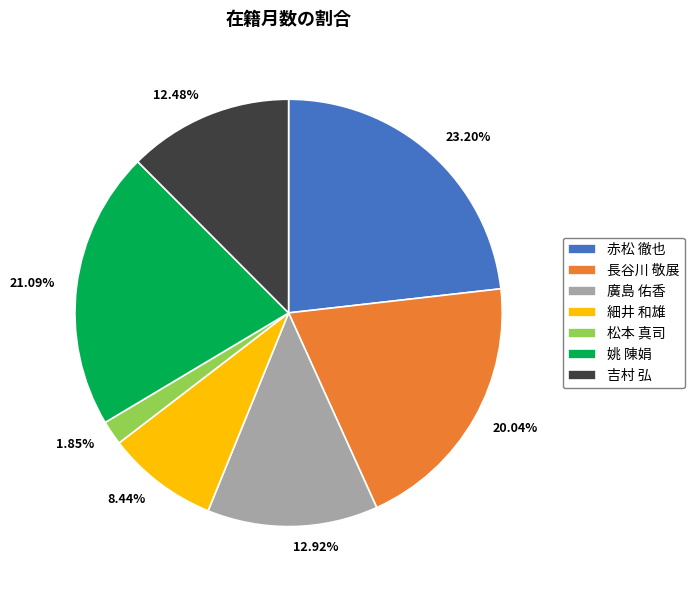

Which category has the smallest portion of the pie?

松本 真司